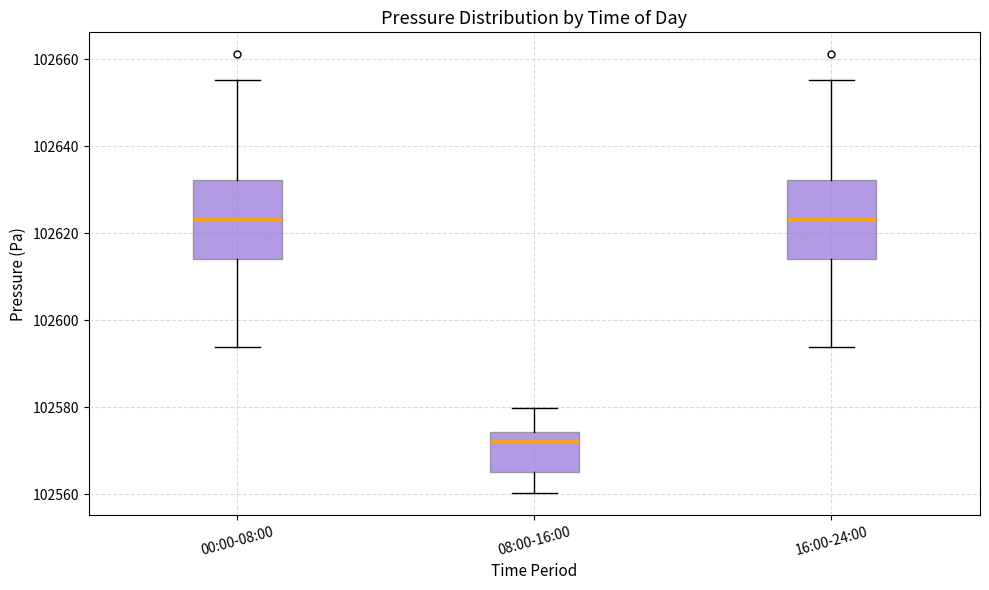

Reading left to right, read every box against the y-axis: the position of its median line, the range the box covers, and the ends of its whiskers. The values are not printed on the chart, so give them approximately, as read against the axis.

00:00-08:00: median 102624, box 102614 to 102632, whiskers 102594 to 102656
08:00-16:00: median 102572, box 102566 to 102574, whiskers 102560 to 102580
16:00-24:00: median 102624, box 102614 to 102632, whiskers 102594 to 102656